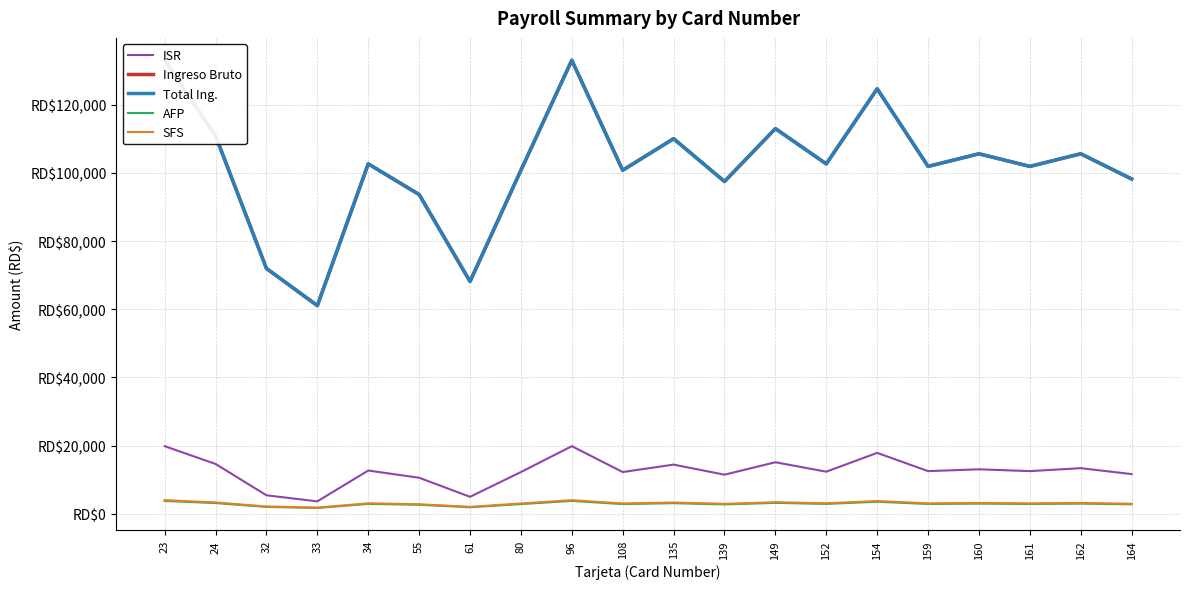

Which series changed the most between 33 and 159?

Ingreso Bruto